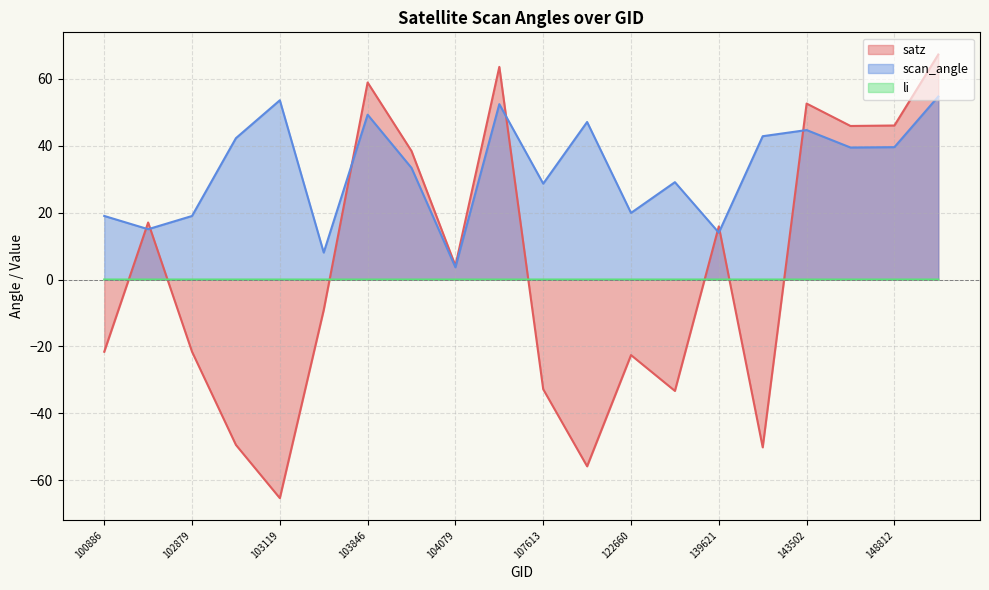

What is the minimum value shown in the chart?

-65.3